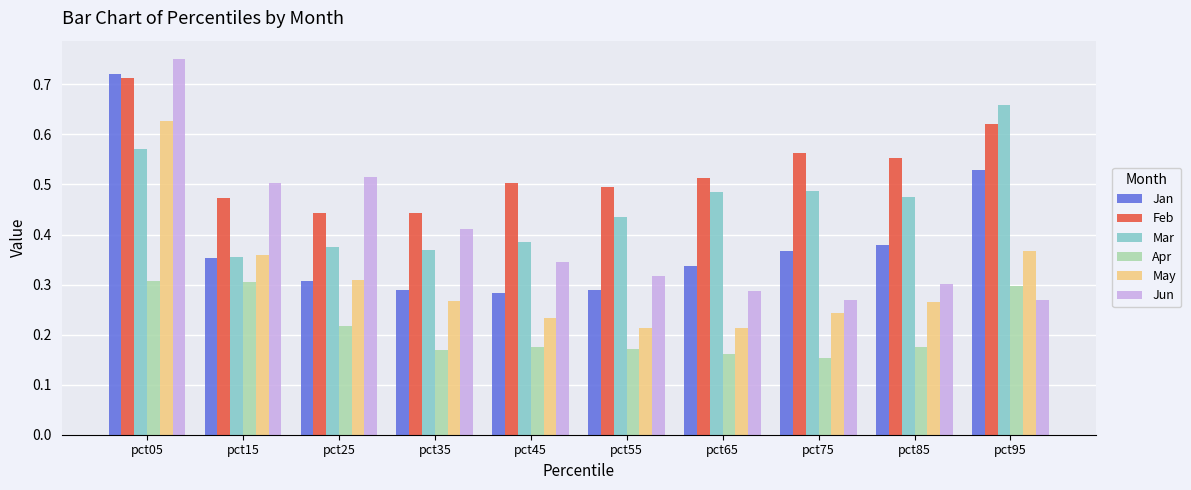

At which label does Jun reach its peak?

pct05